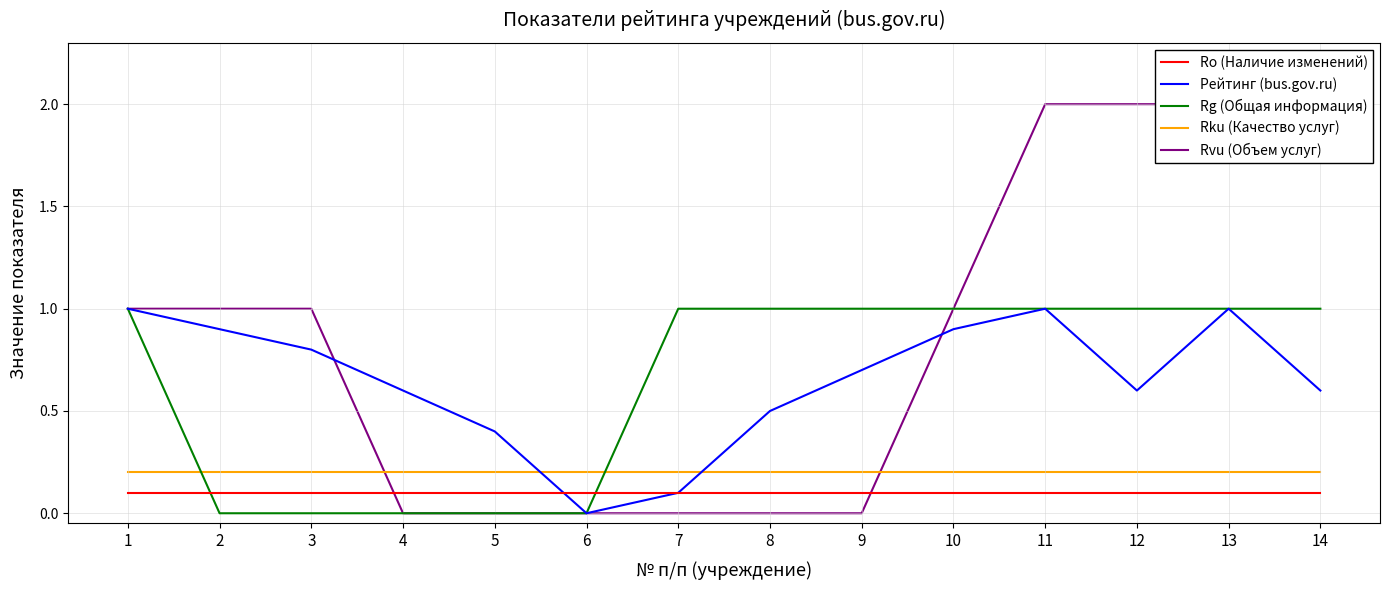

True or false: Рейтинг (bus.gov.ru) and Rg (Общая информация) intersect in this chart.

False